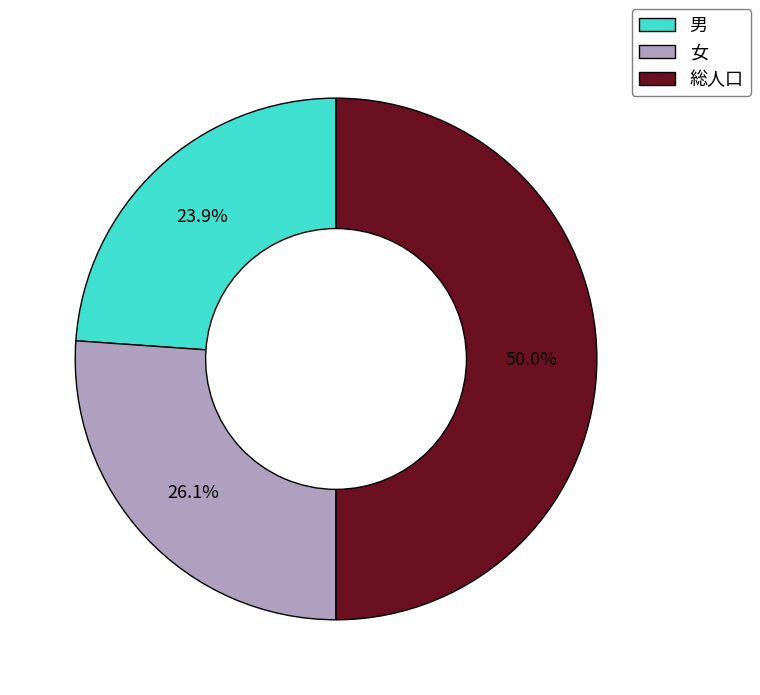

What percentage is NOT represented by 男?

76.1%